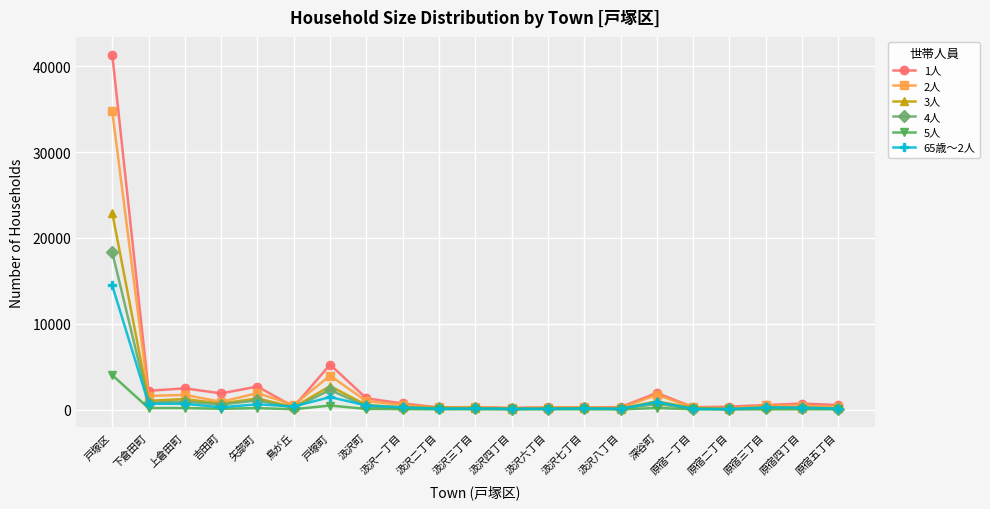

In 4人, how many points are lower than both neighbors (excluding endpoints)?

7